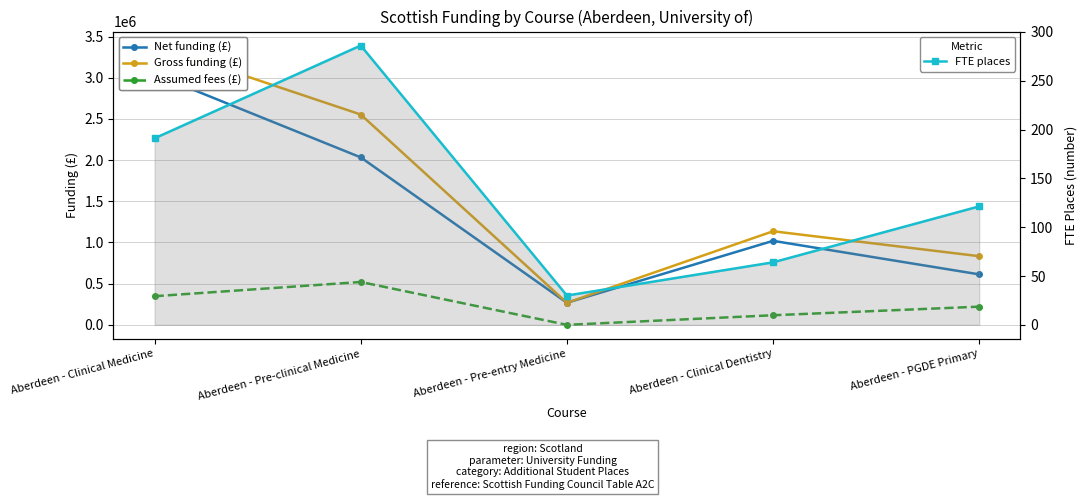

Reading left to right, list all the values displayed in this chart.

Net funding (£): 3044540.0	2033746.0	267930.0	1020160.0	612928.9
Gross funding (£): 3392160.0	2554266.0	267930.0	1136640.0	833694.9
Assumed fees (£): 347620.0	520520.0	0.0	116480.0	220766.0
FTE places: 191.0	286.0	30.0	64.0	121.3